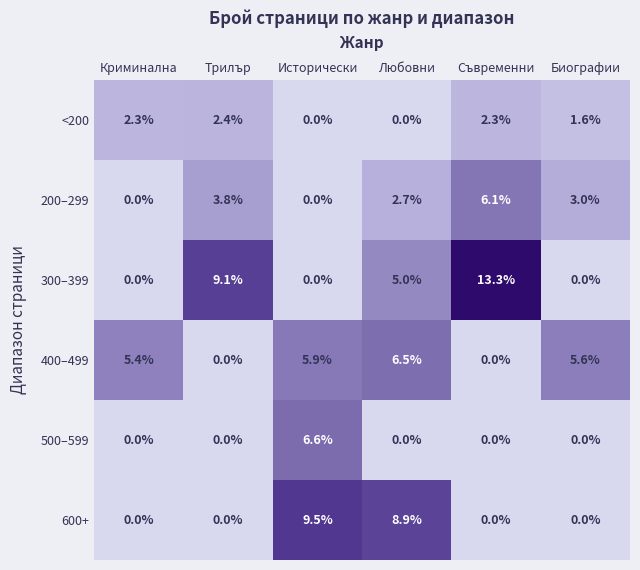

The value of 400–499 at Трилър is 3.1. True or false?

False